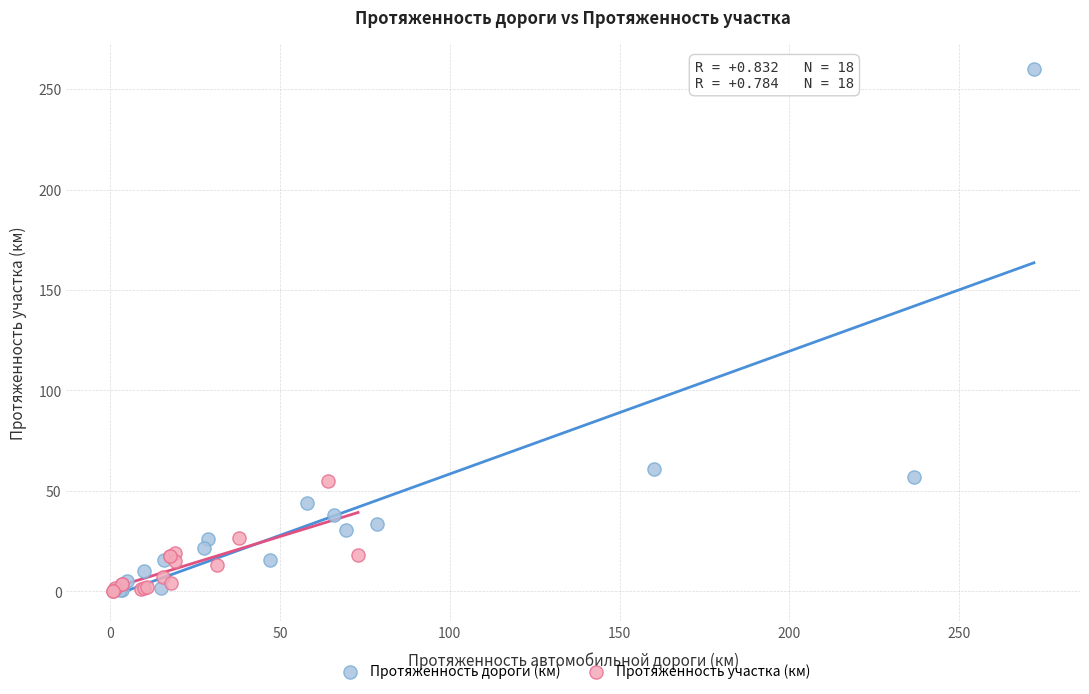

Which series has the largest Y range (max minus min)?

Протяженность дороги (км)